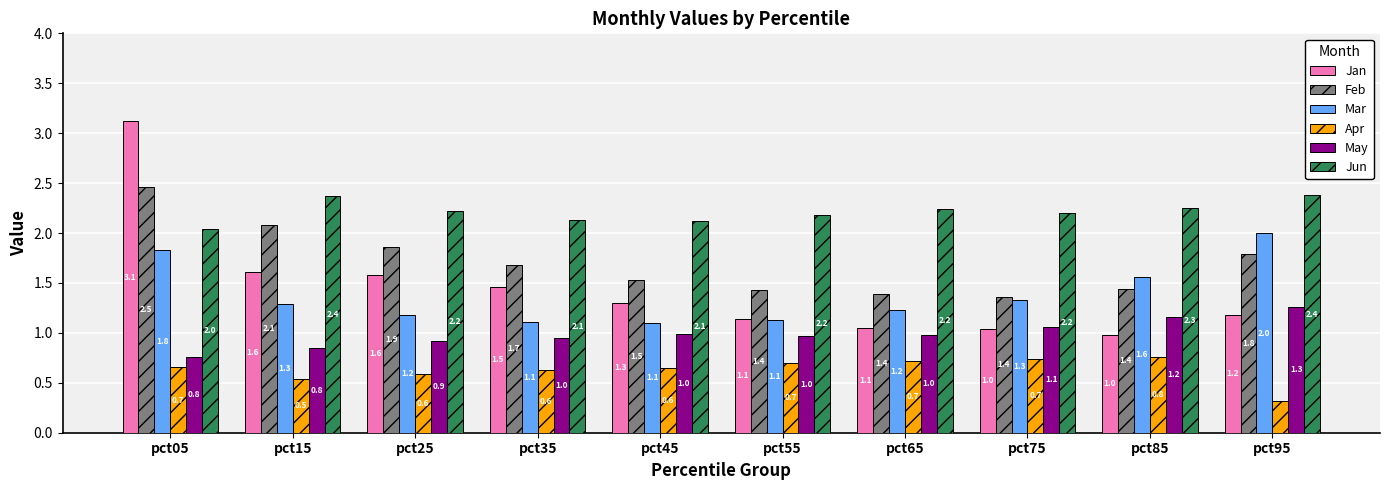

Which series has the largest total across all categories?

Jun